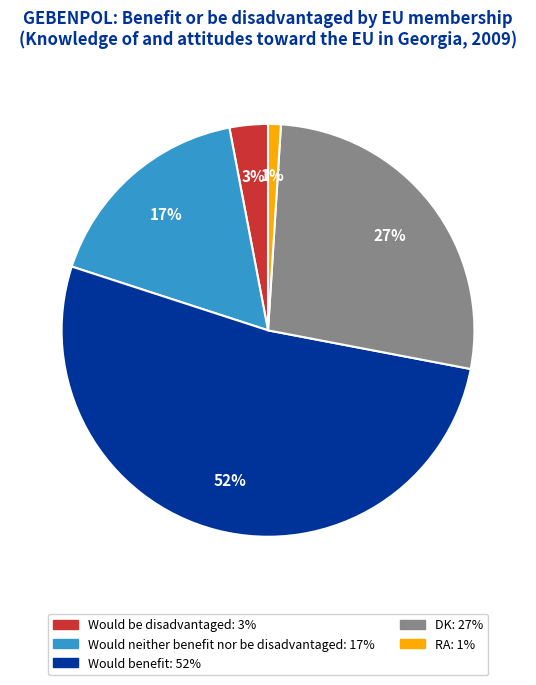

Approximately how many times larger is the value at Would benefit compared to RA?

52.0